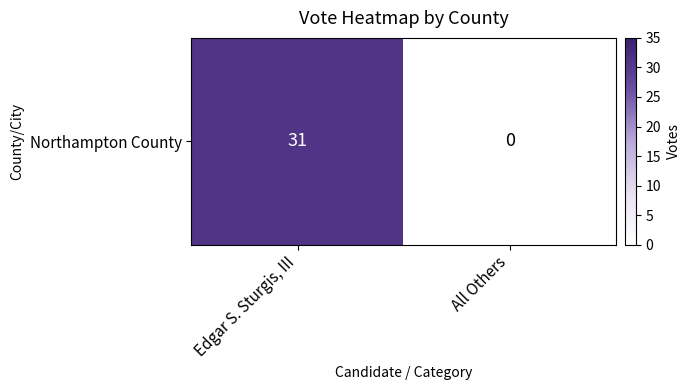

True or false: the data shows 0 at All Others.

True